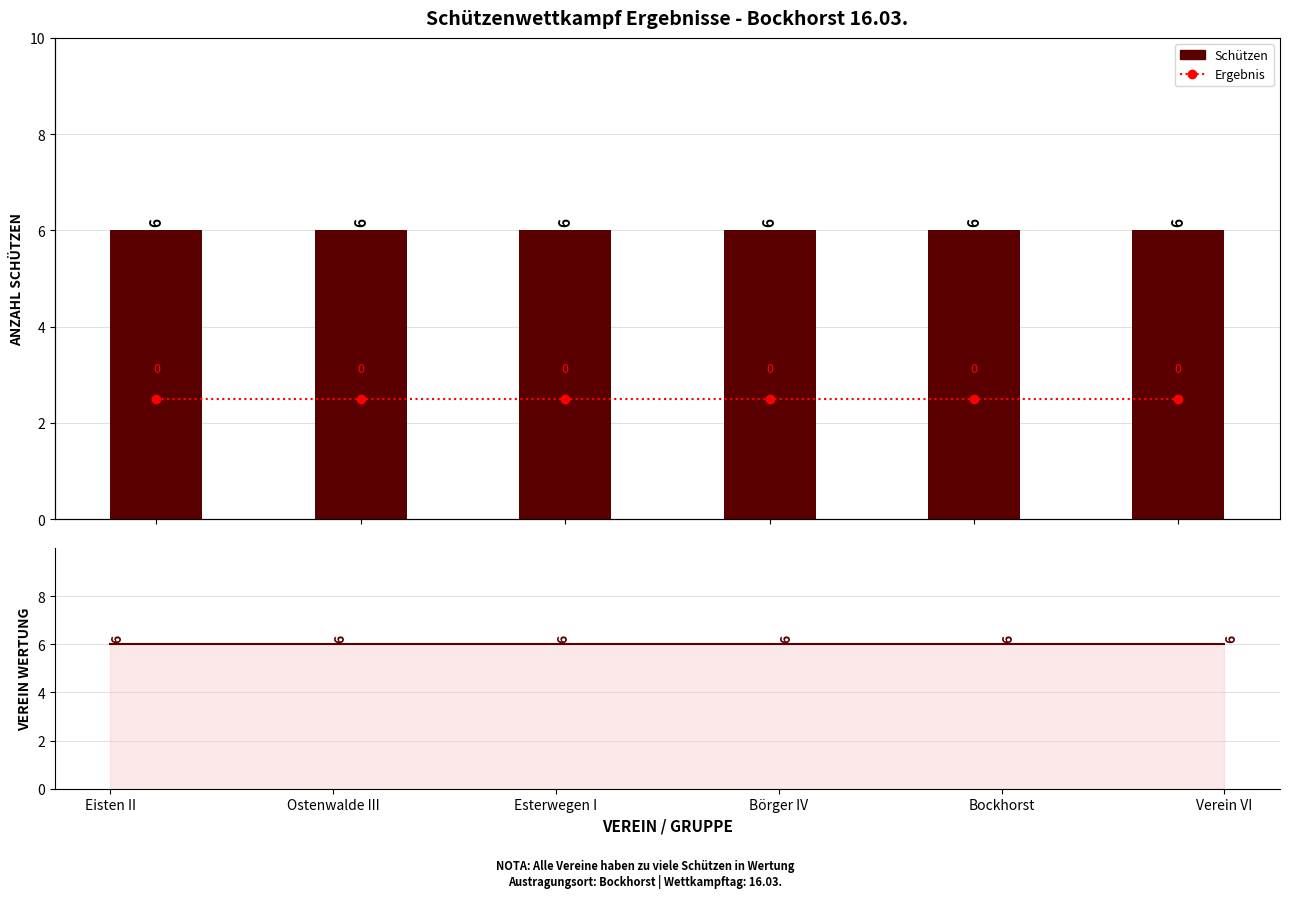

The value of Schützen Anzahl Linie at Ostenwalde III is 6. True or false?

True